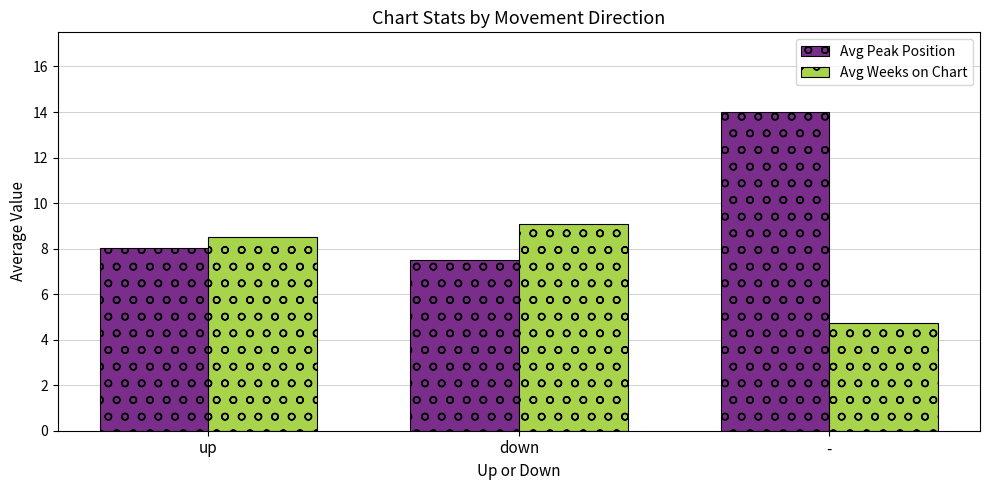

What position from the left is down?

2